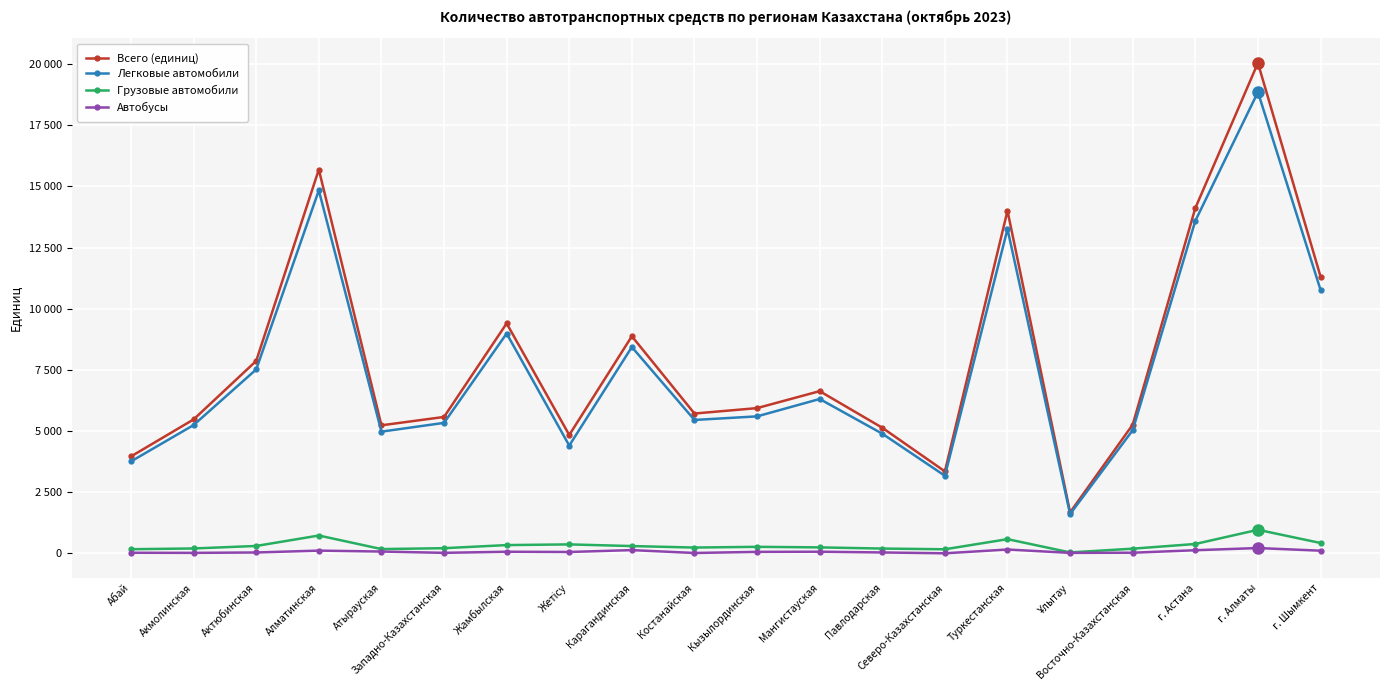

The value of Всего (единиц) at г. Астана is 14111. True or false?

True